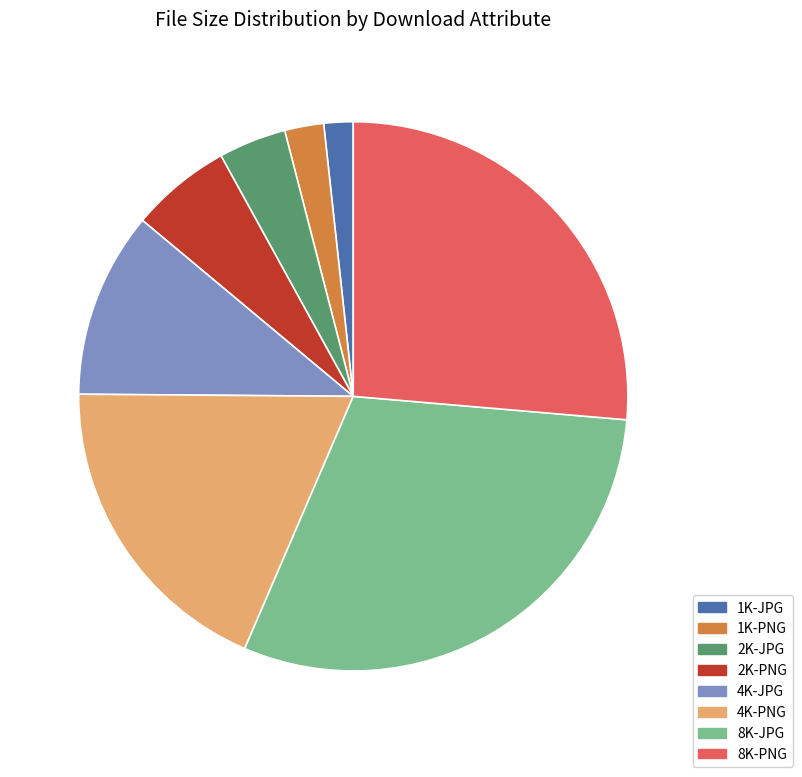

Which category has the smallest portion of the pie?

1K-JPG